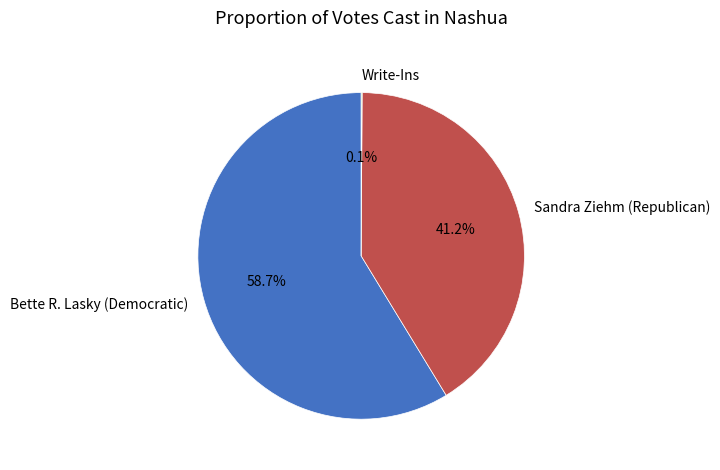

What percentage is NOT represented by Bette R. Lasky (Democratic)?

41.3%